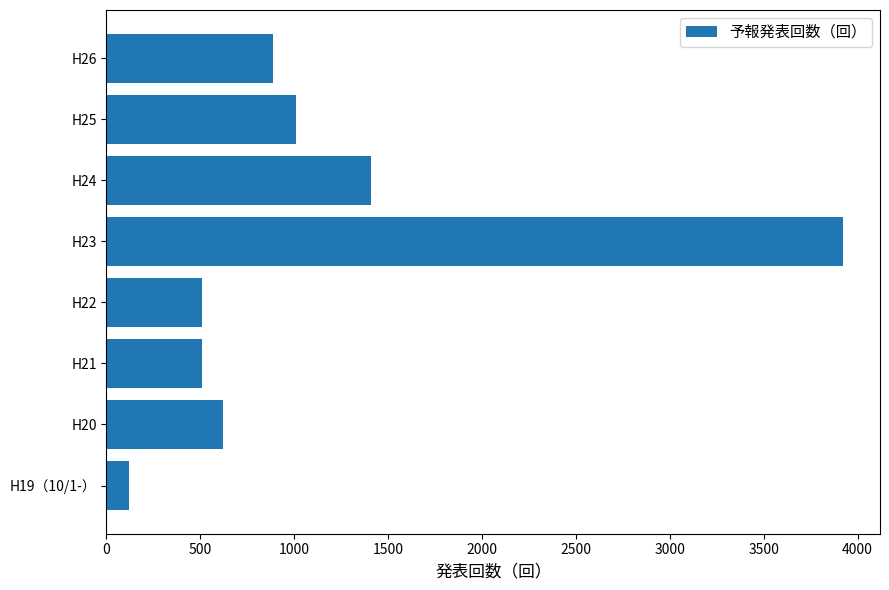

Reading bottom to top, what are all the values shown in this chart?

H19（10/1-）=120	H20=622	H21=507	H22=507	H23=3923	H24=1406	H25=1010	H26=887